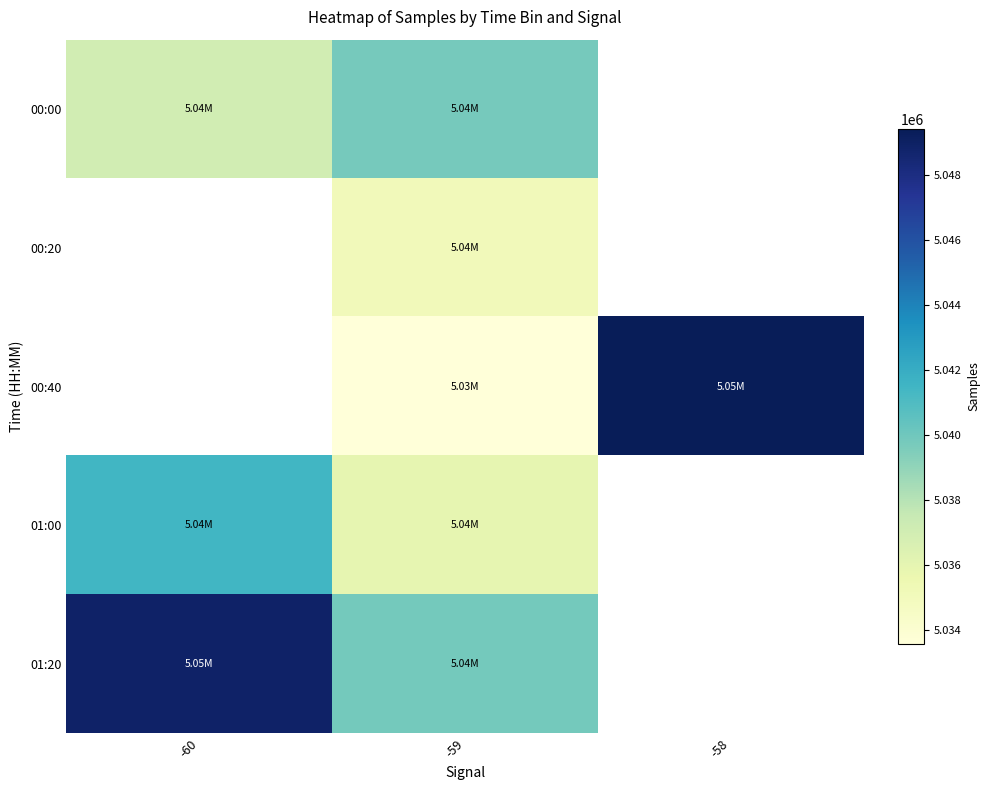

What is the lowest value of the 01:00 series?

5035906.9